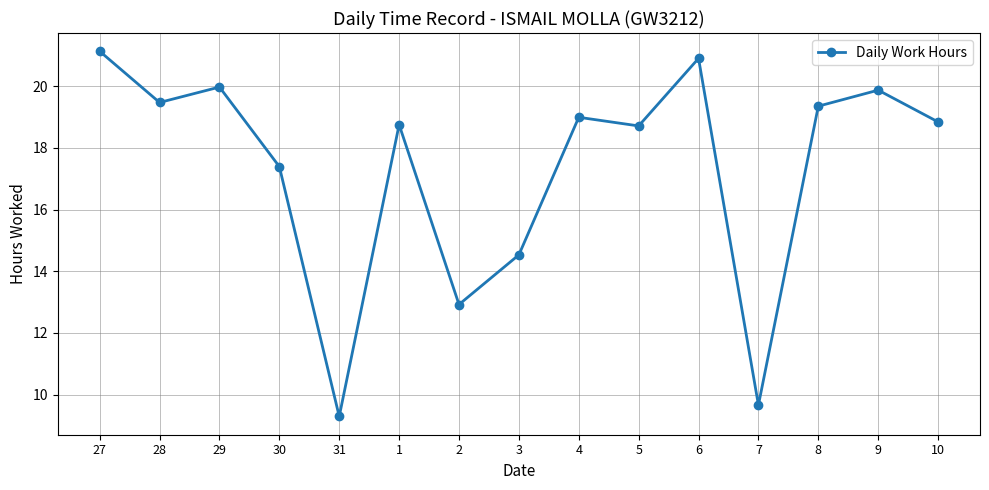

What is the label of the 11th point from the right?

31